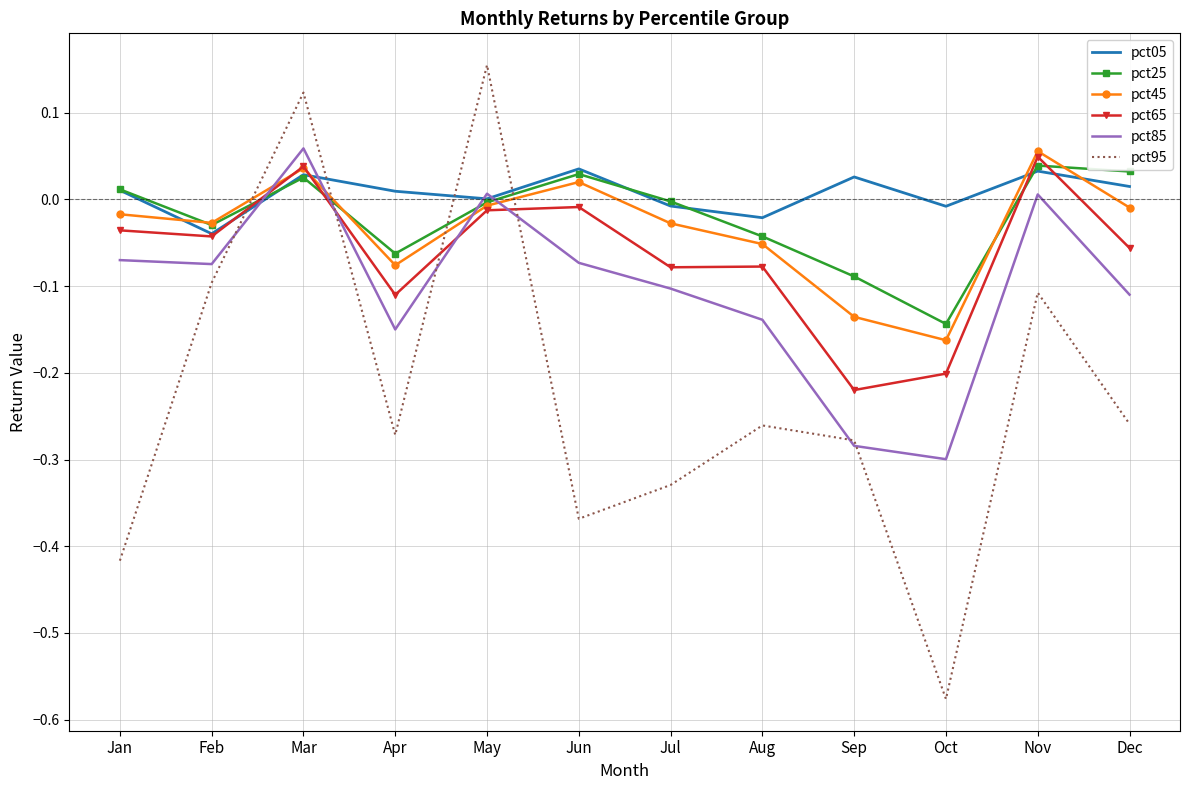

Which series ends up on top after the final intersection of pct85 and pct45?

pct45